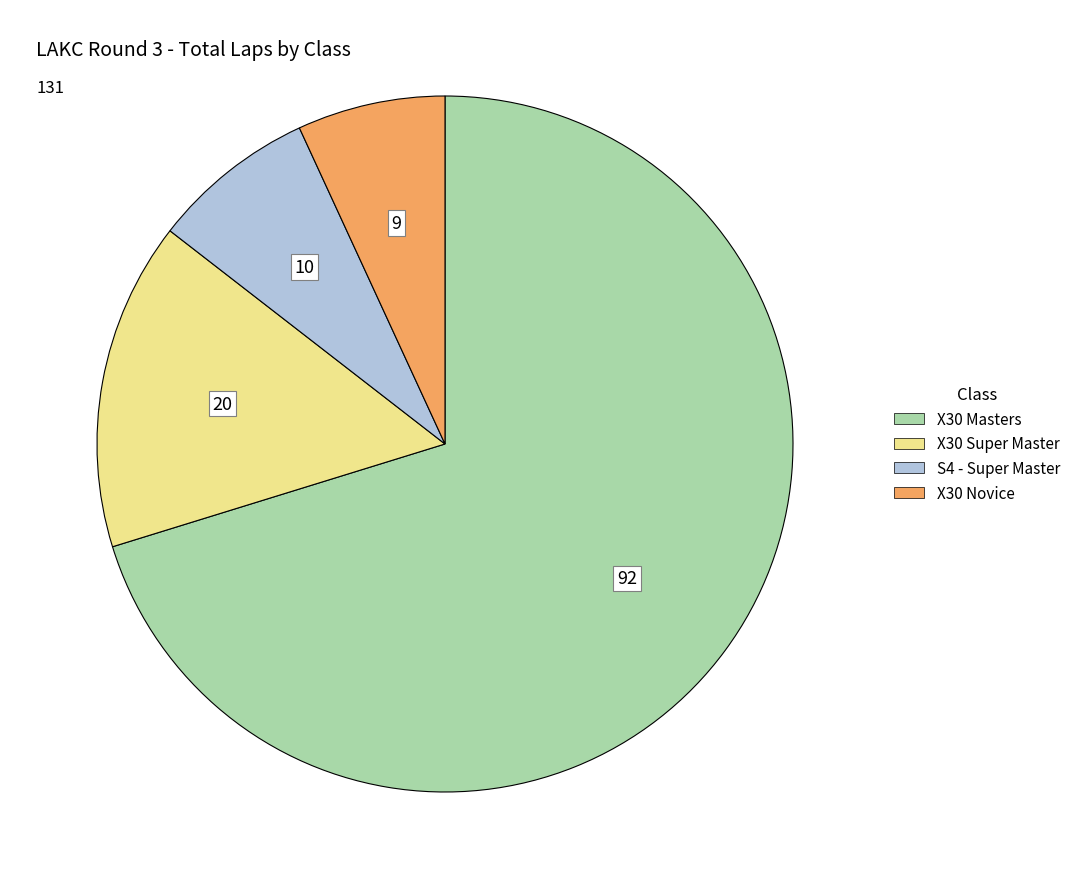

How many segments does this pie chart have?

4